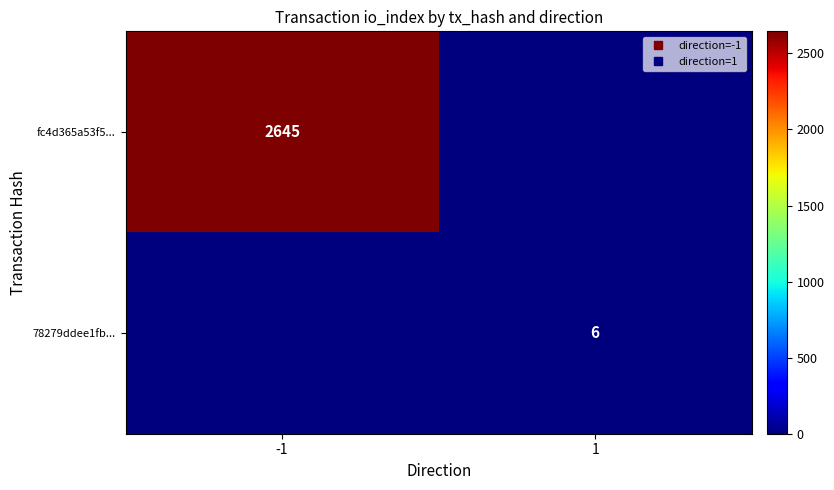

What is the spread (max minus min) of values at 1?

6